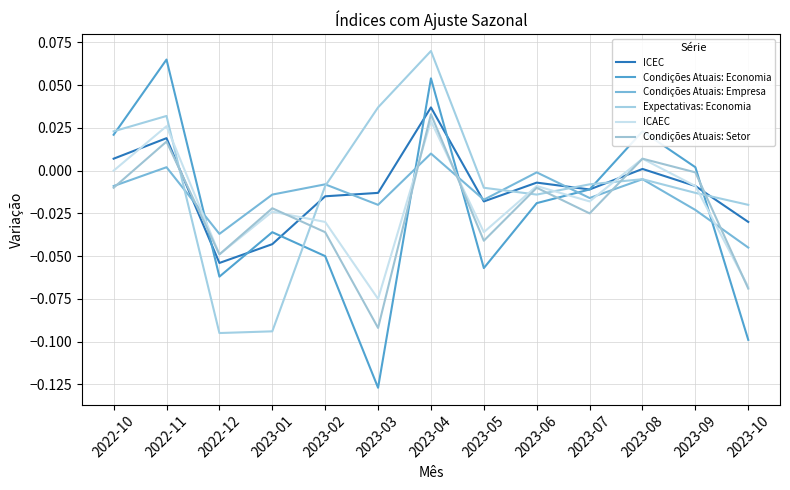

Does the chart display data point markers on the line(s)?

No